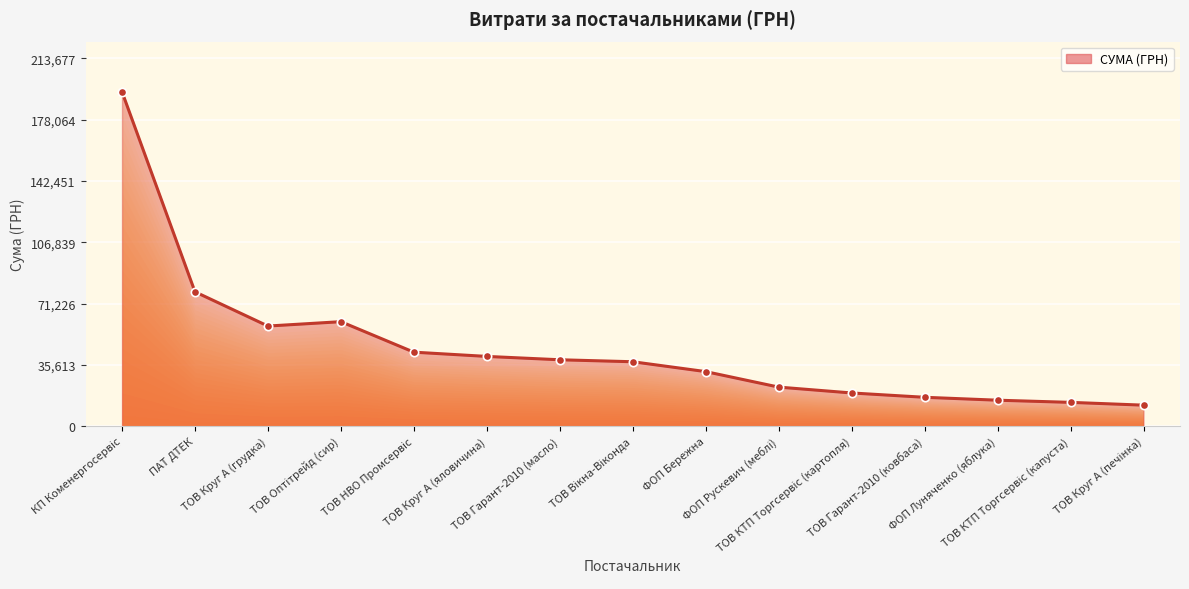

What is the maximum value shown in the chart?

194251.9